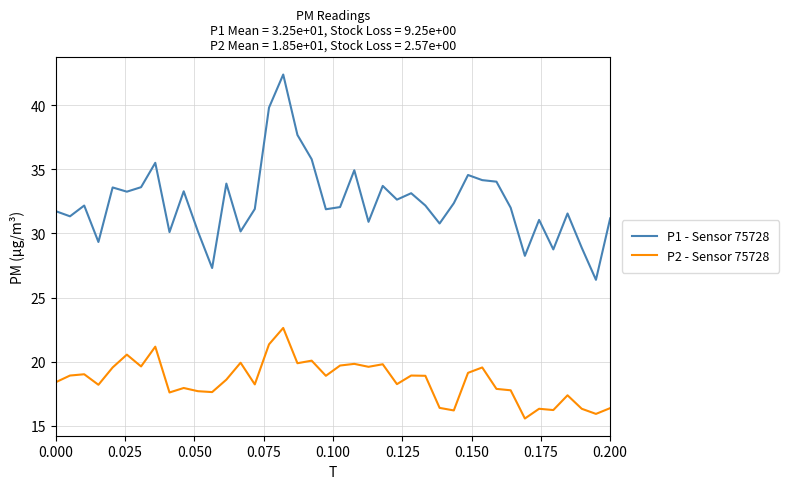

True or false: P1 - Sensor 75728 and P2 - Sensor 75728 cross at least once.

False